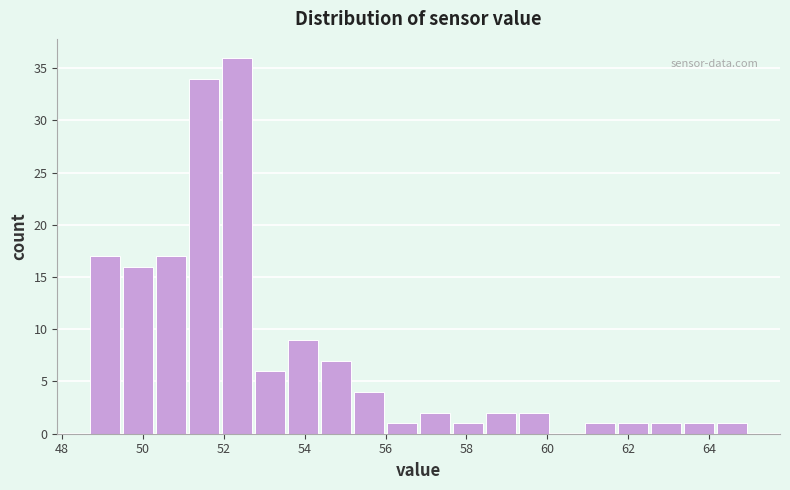

Reading left to right, transcribe this chart: for each bar, give the range it covers on the x-axis and its height. Neither the bar edges nor the heights are printed on the chart, so give them approximately, as read against the axes.

48.8 to 49.6: 17
49.6 to 50.4: 16
50.4 to 51.2: 17
51.2 to 52.0: 34
52.0 to 52.8: 36
52.8 to 53.6: 6
53.6 to 54.4: 9
54.4 to 55.2: 7
55.2 to 56.0: 4
56.0 to 56.8: 1
56.8 to 57.6: 2
57.6 to 58.4: 1
58.4 to 59.2: 2
59.2 to 60.2: 2
60.2 to 61.0: 0
61.0 to 61.8: 1
61.8 to 62.6: 1
62.6 to 63.4: 1
63.4 to 64.2: 1
64.2 to 65.0: 1